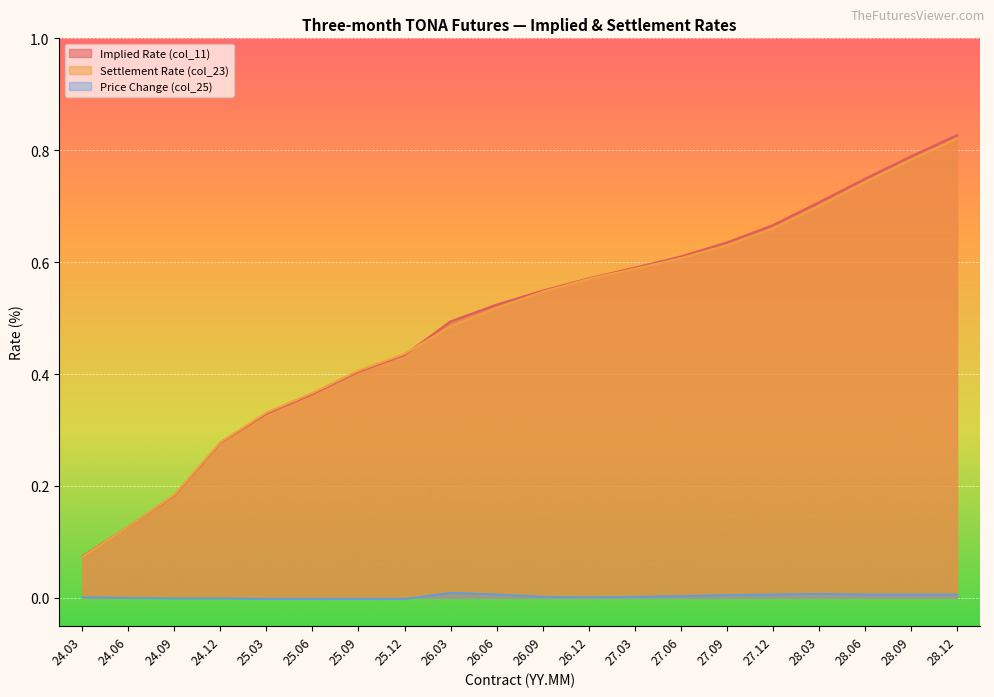

At 24.12, list the series in order from smallest to largest.

Price Change (col_25), Implied Rate (col_11), Settlement Rate (col_23)